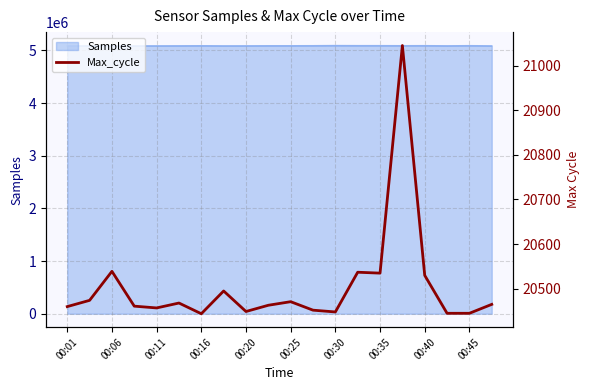

How many points are lower than both their immediate neighbors (excluding endpoints)?

5